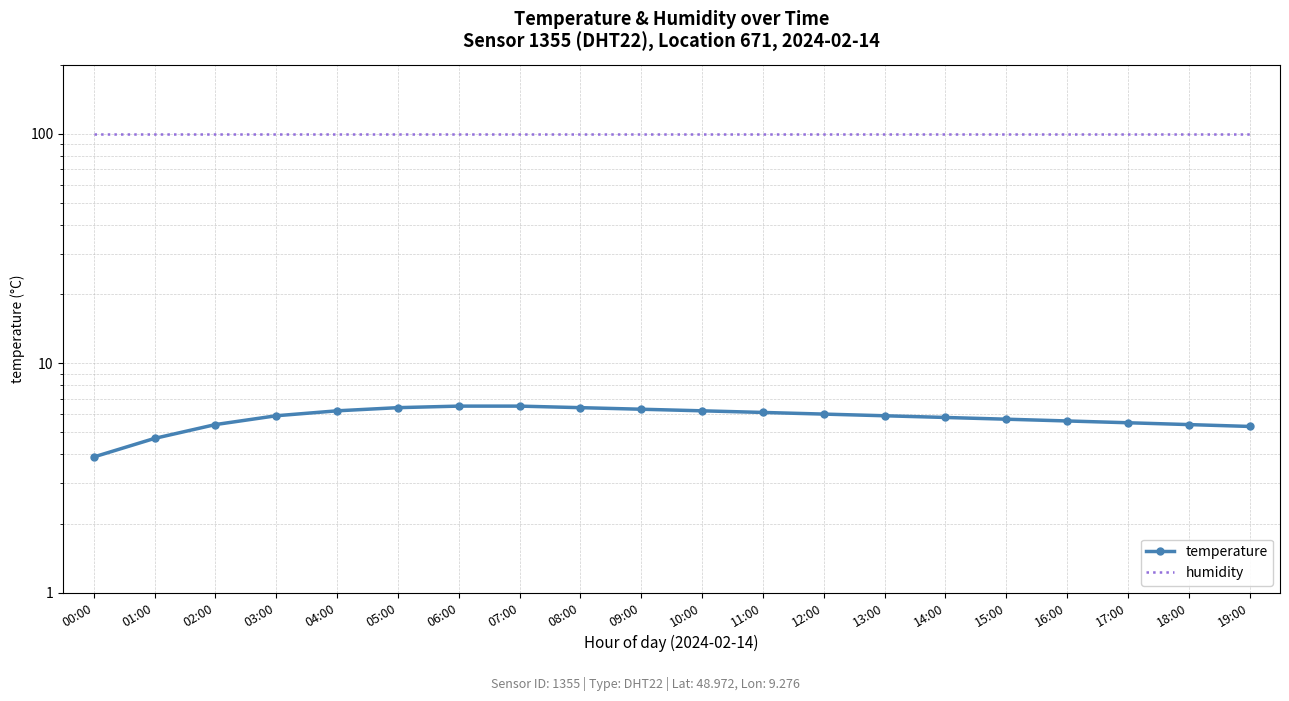

True or false: humidity and temperature cross at least once.

False